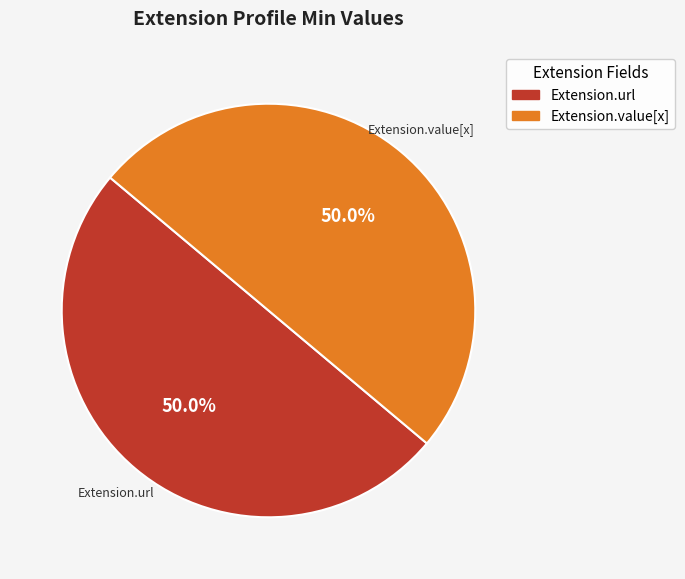

How many segments does this pie chart have?

2